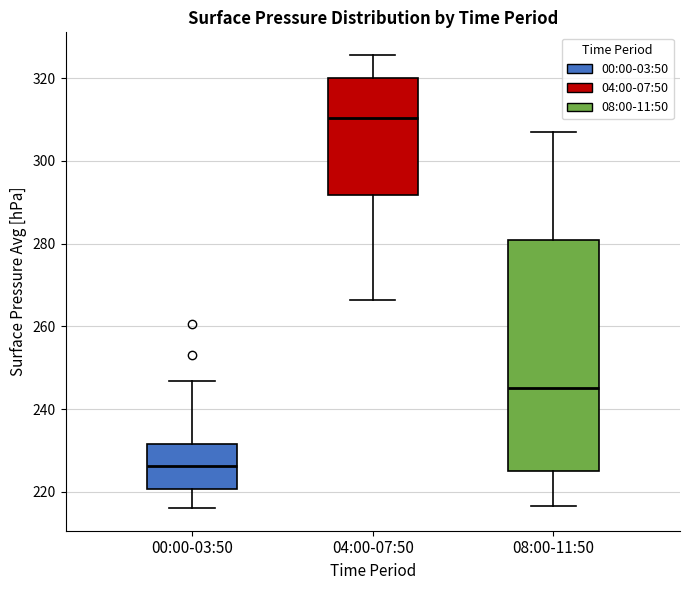

Which box is the tallest, from its lower edge to its upper edge?

08:00-11:50